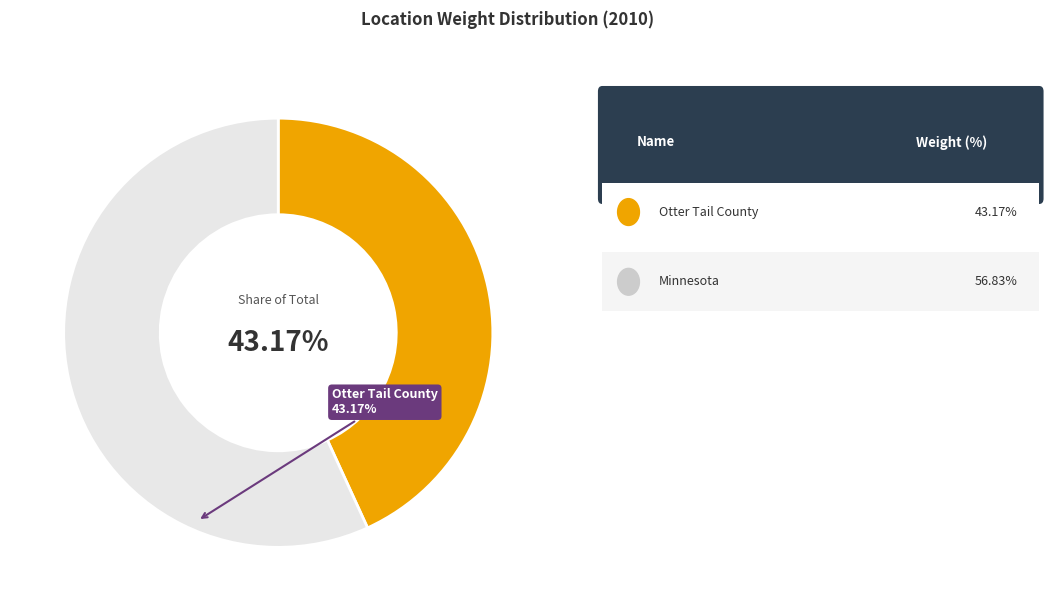

The Otter Tail County slice represents 43% of the pie. True or false?

True